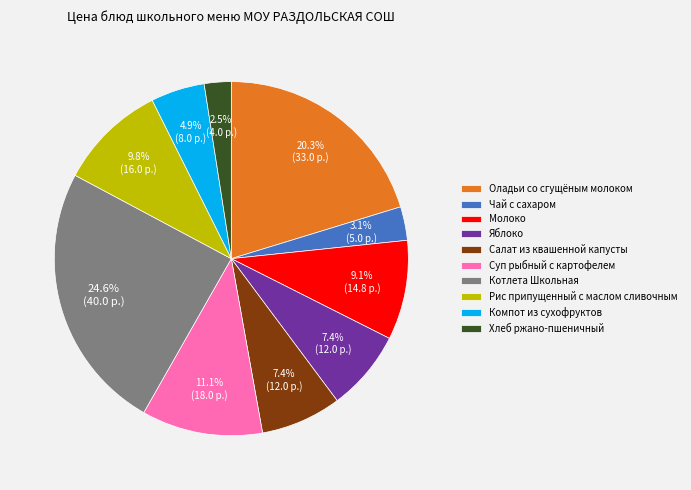

Is it true that Рис припущенный с маслом сливочным is 3% of the pie?

False